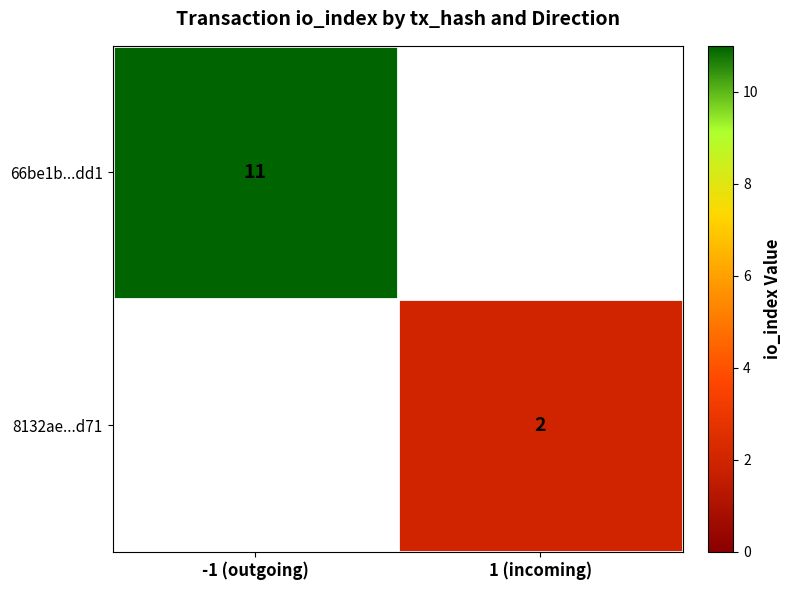

Is the value of 8132ae...d71 at 1 (incoming) greater than the value of 66be1b...dd1 at -1 (outgoing)?

No